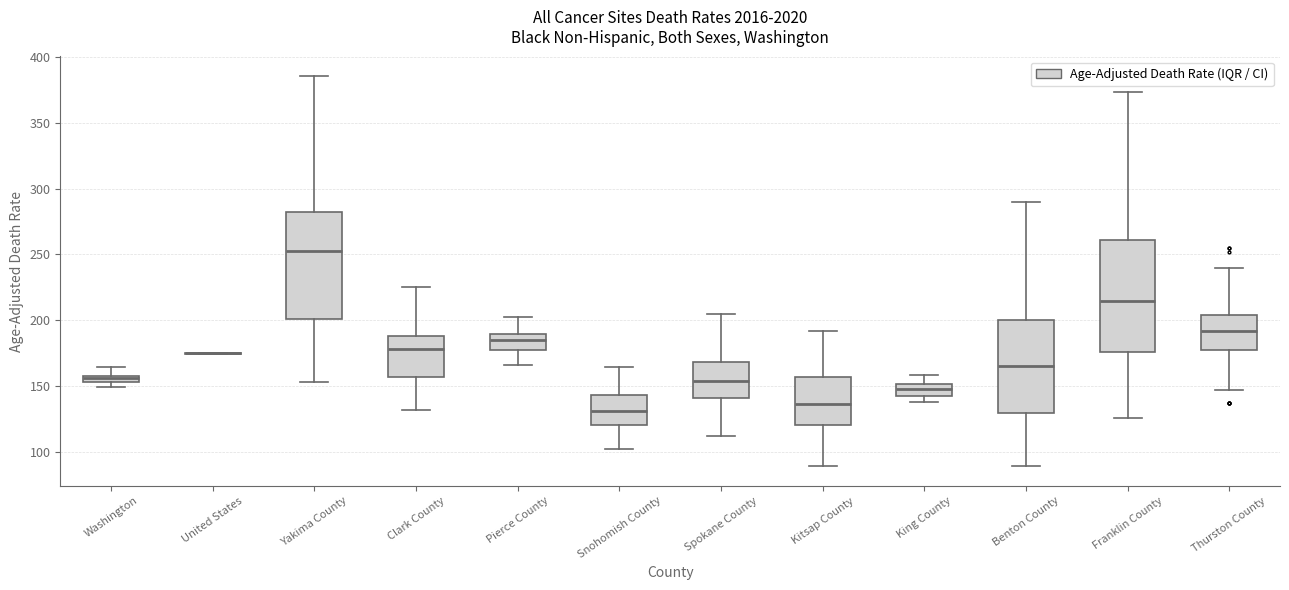

Where is the upper edge of the box for Yakima County on the y-axis? The values are not printed on the chart, so give them approximately, as read against the axis.

280